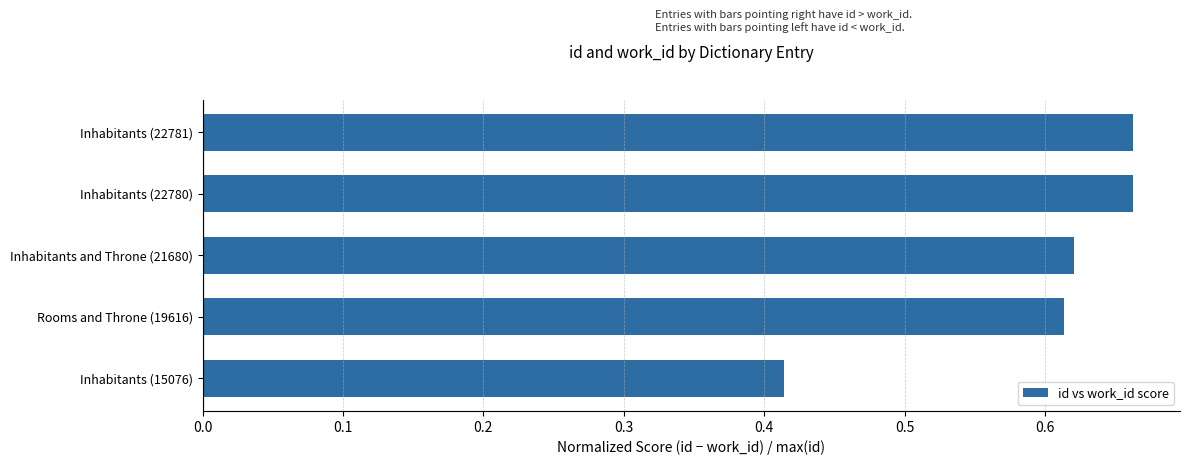

How many values are between 0 and 1?

5